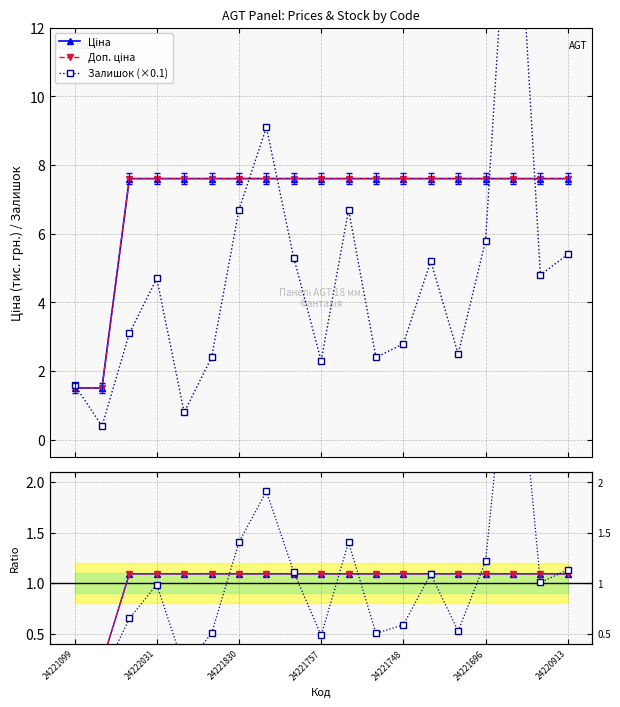

How many data points does each series have?

19